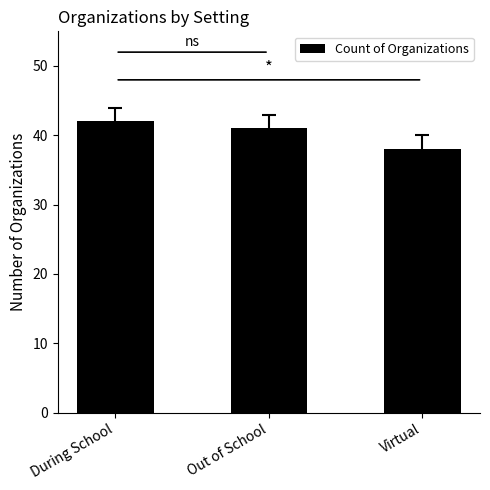

Reading left to right, what are all the values shown in this chart?

During School=42	Out of School=41	Virtual=38